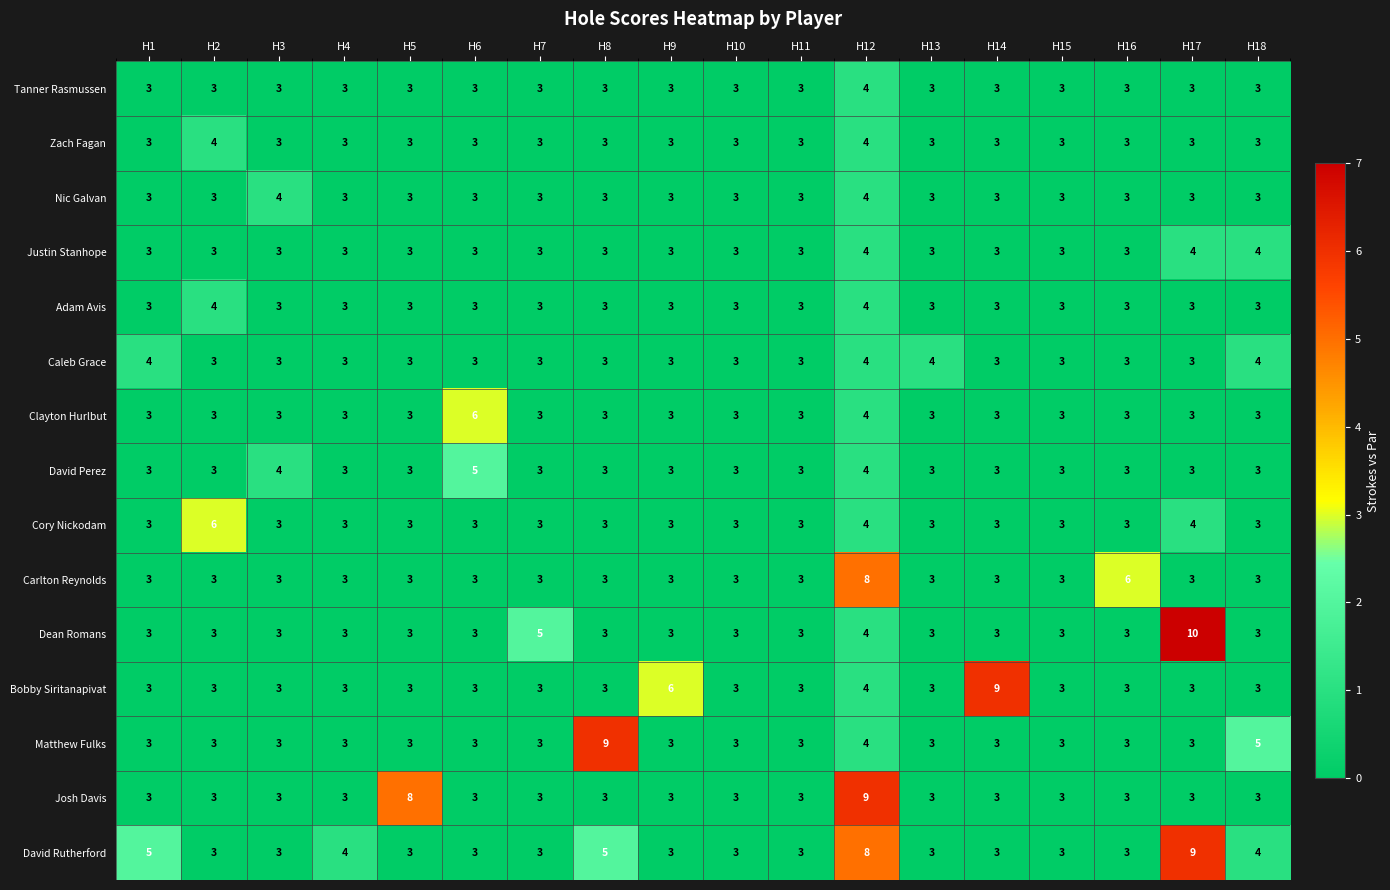

At which category is the sum across all series the highest?

H12